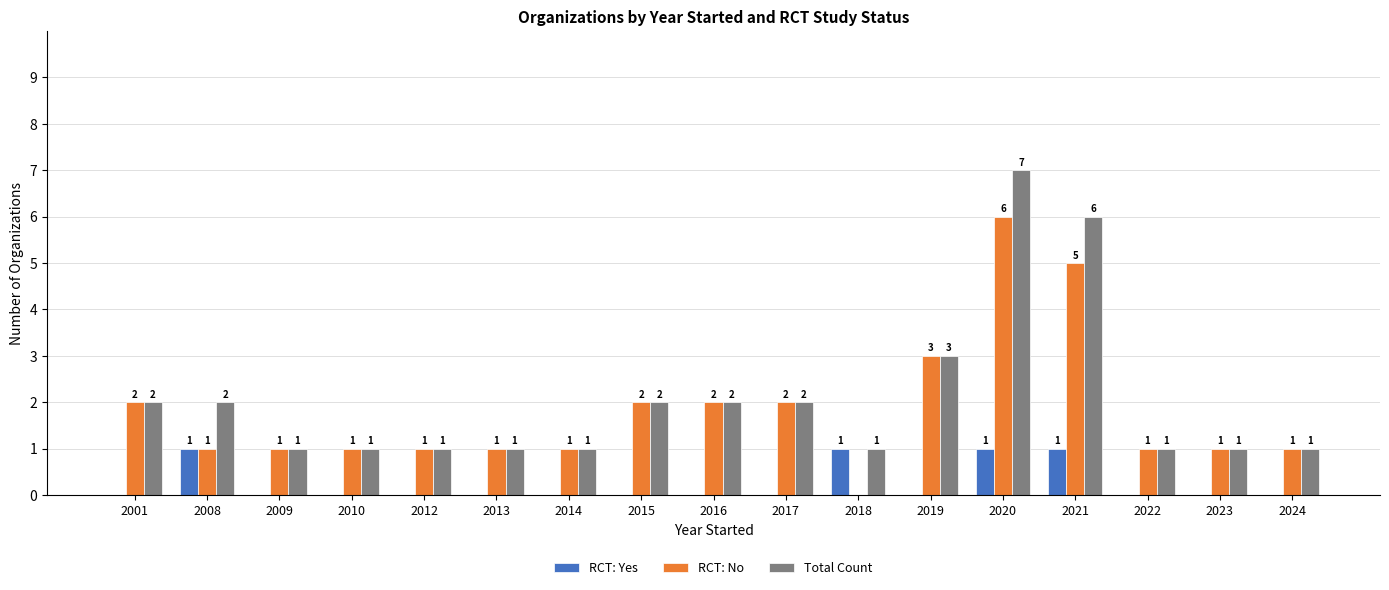

What is the highest value of the RCT: No series?

6